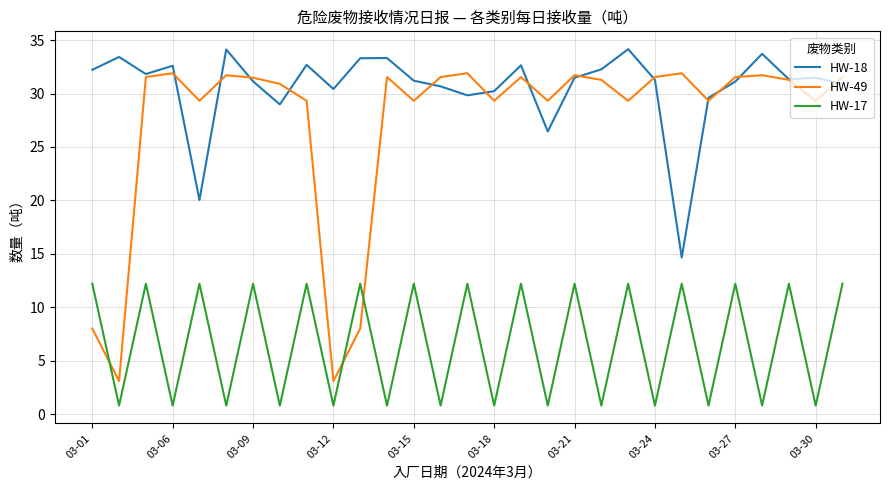

True or false: HW-18 and HW-17 intersect in this chart.

False